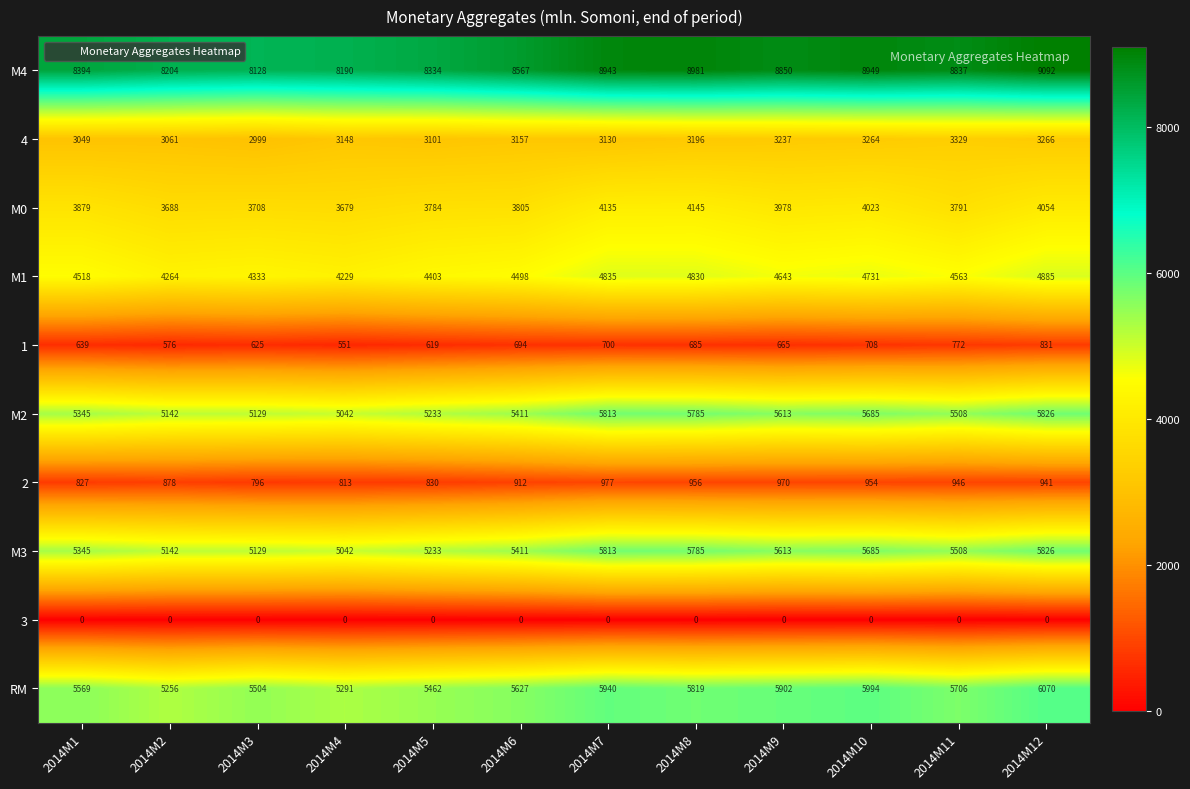

Which category has the highest value in the 1 series?

2014M12